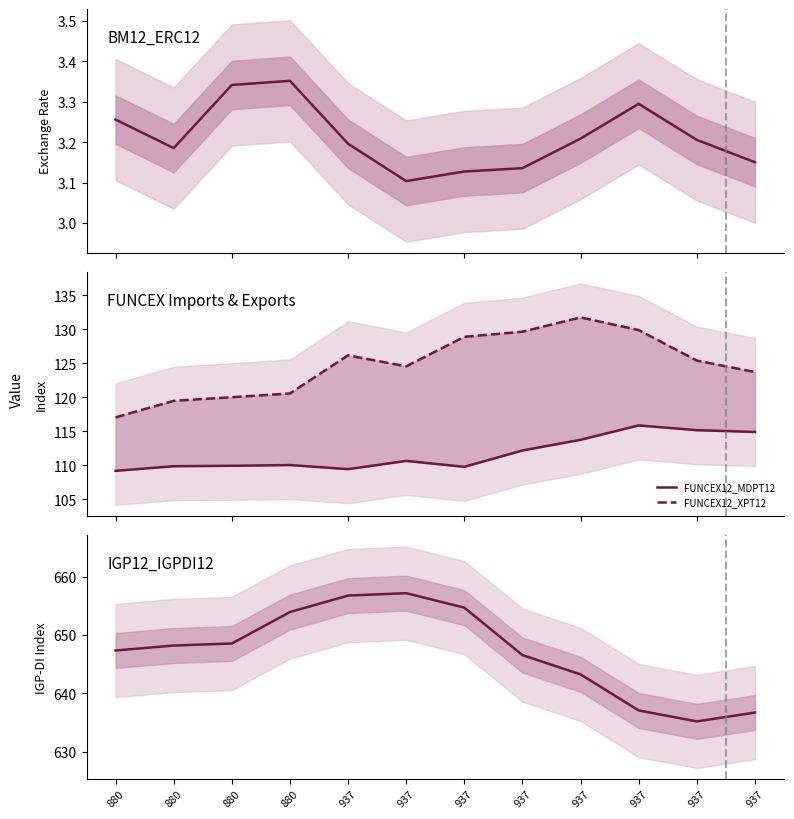

What is the sum of the BM12_ERC12 values at 937 and 937?

6.3